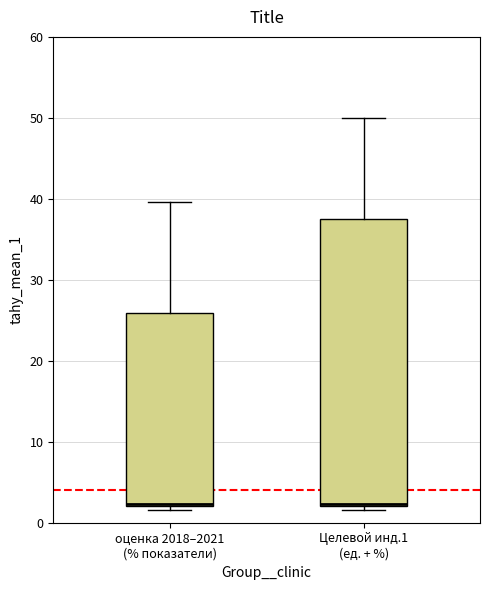

Reading left to right, read every box against the y-axis: the position of its median line, the range the box covers, and the ends of its whiskers. The values are not printed on the chart, so give them approximately, as read against the axis.

оценка 2018–2021 (% показатели): median 2 (drawn on the box's lower edge), box 2 to 26, whiskers 2 (just below the box's lower edge) to 40
Целевой инд.1 (ед. + %): median 2 (drawn on the box's lower edge), box 2 to 37, whiskers 2 (just below the box's lower edge) to 50